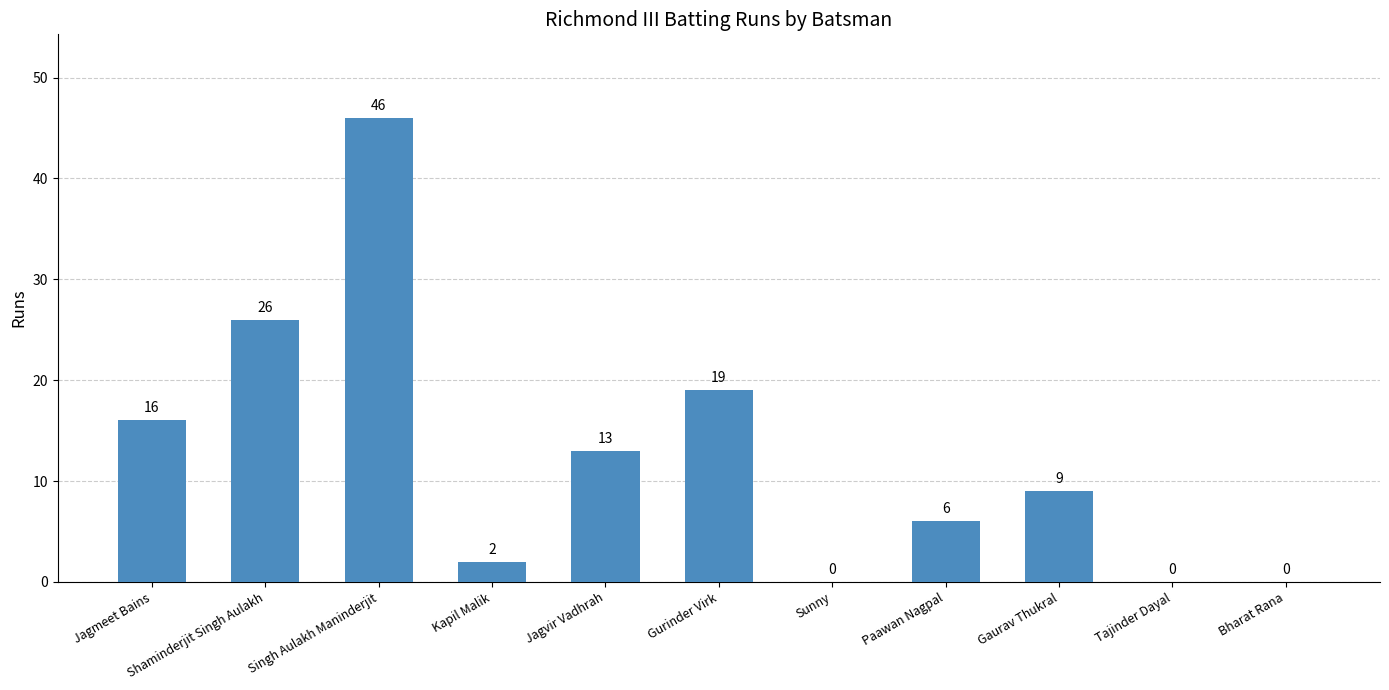

At which category does the chart reach its peak across all series?

Singh Aulakh Maninderjit